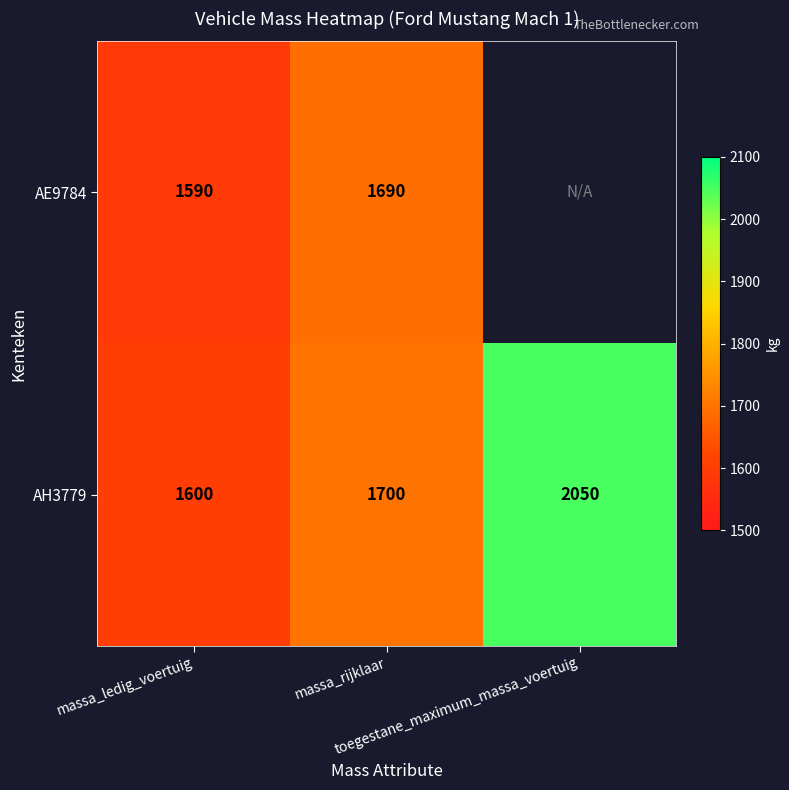

What is the difference between the second highest and minimum values in the AH3779 series?

100